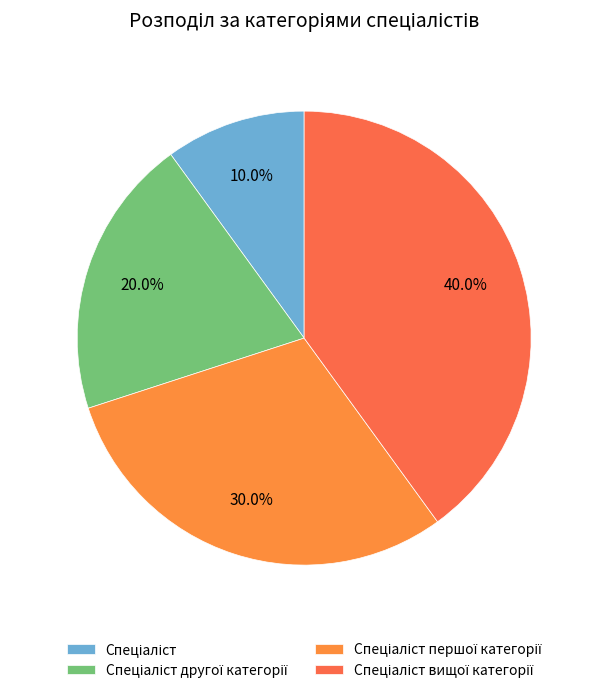

Rank the categories by value from highest to lowest.

Спеціаліст вищої категорії, Спеціаліст першої категорії, Спеціаліст другої категорії, Спеціаліст